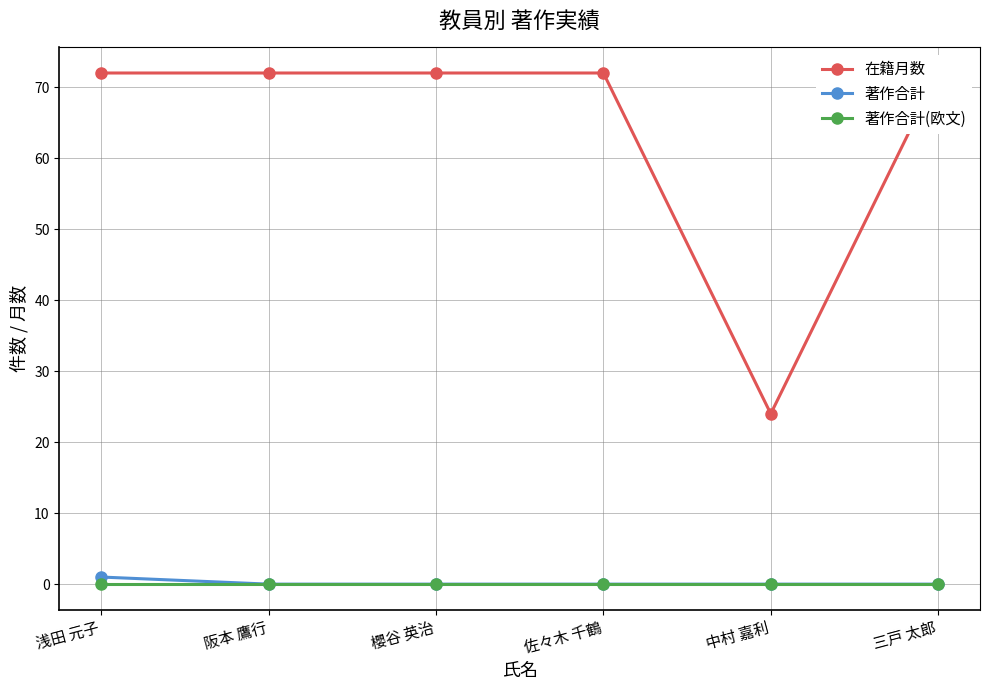

Which category has the highest value across all series?

浅田 元子